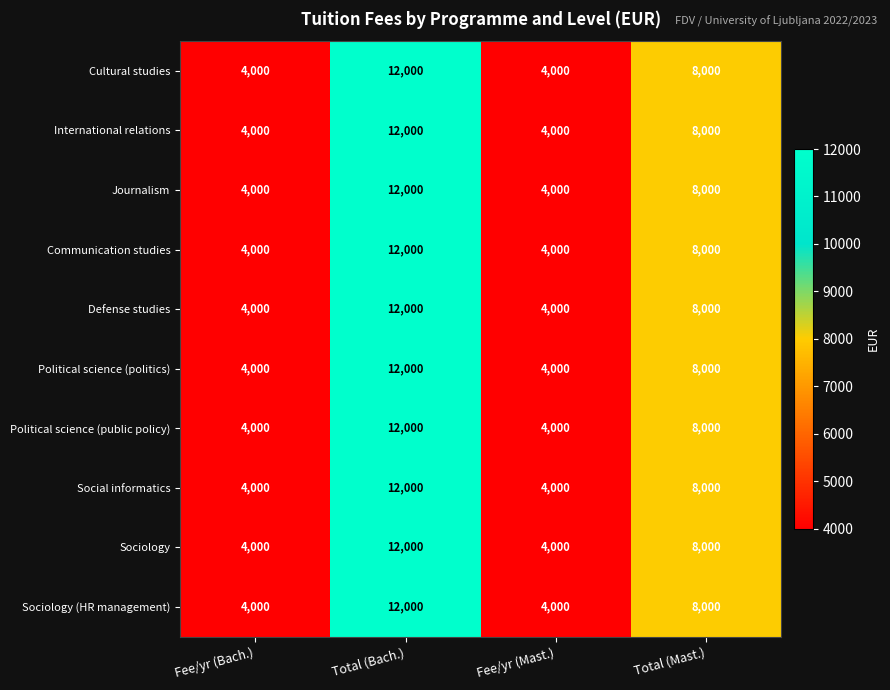

The Political science (politics) series shows 2504 at Total (Bach.). True or false?

False